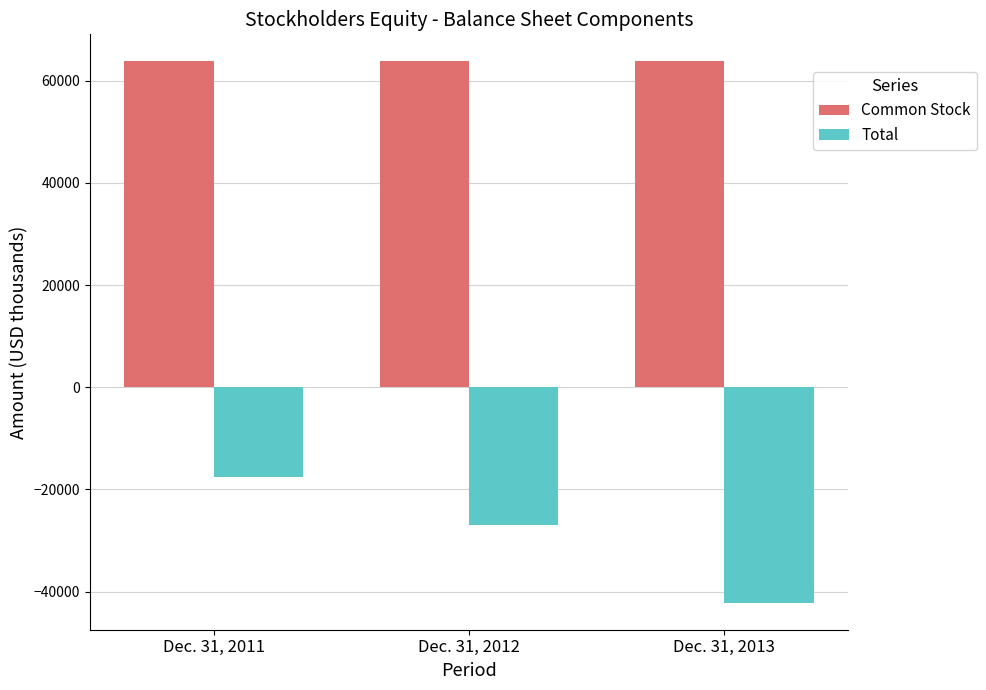

What is the highest value of the Common Stock series?

63800